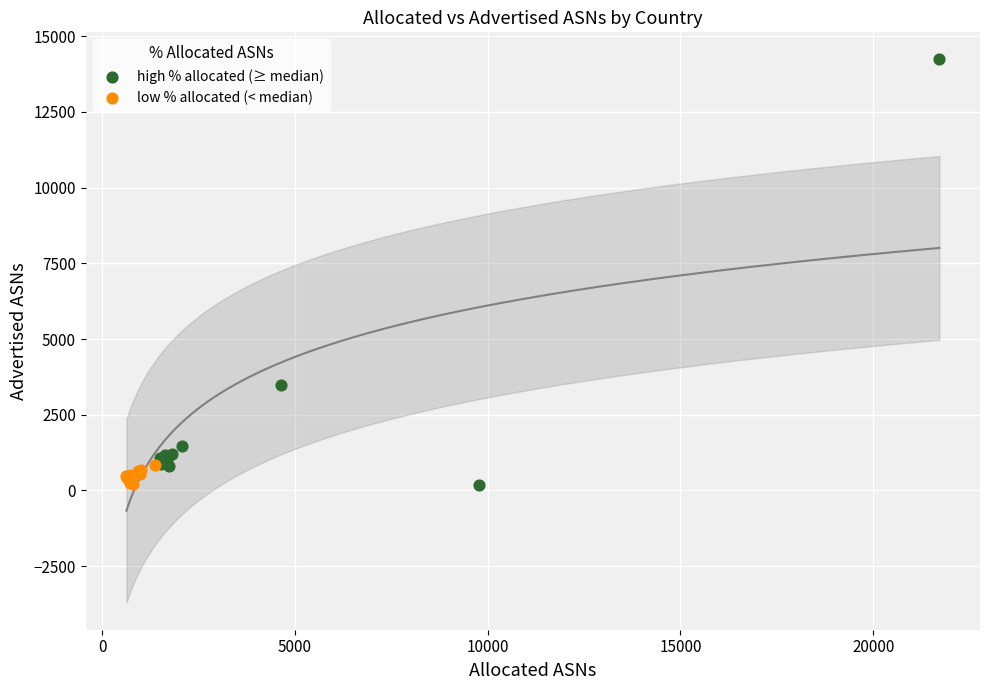

Which series reaches the maximum Y coordinate?

high % allocated (≥ median)